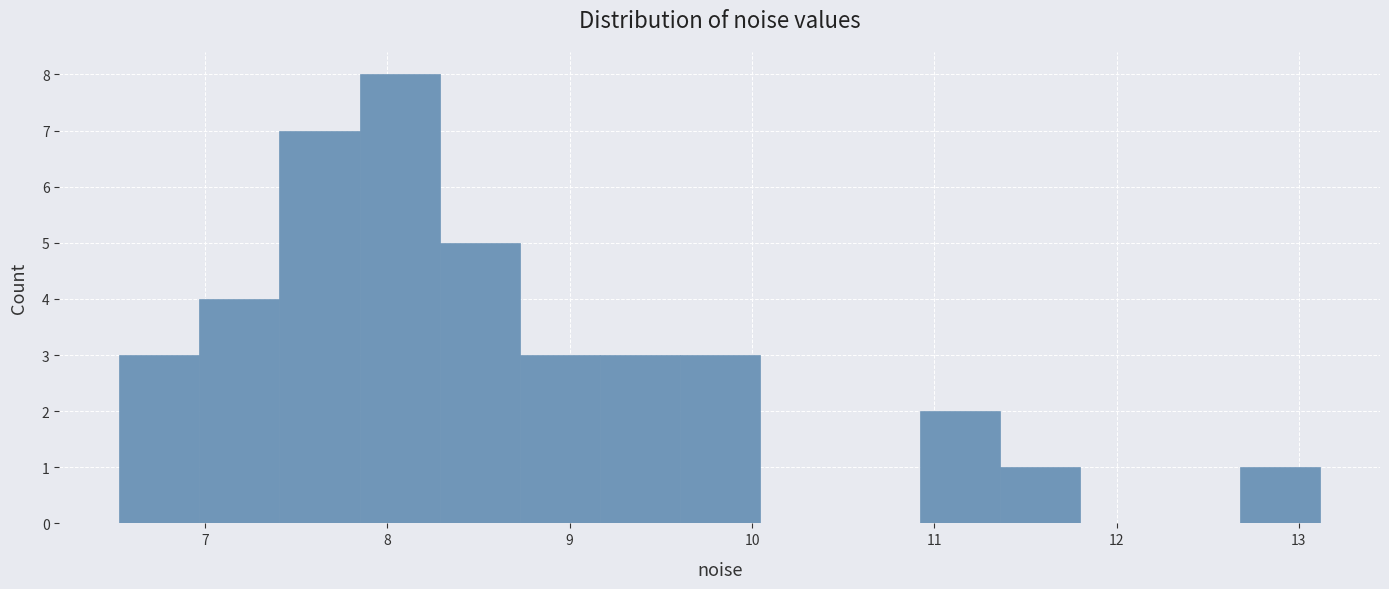

Over which range of the x-axis is the bar tallest?

7.8 to 8.3